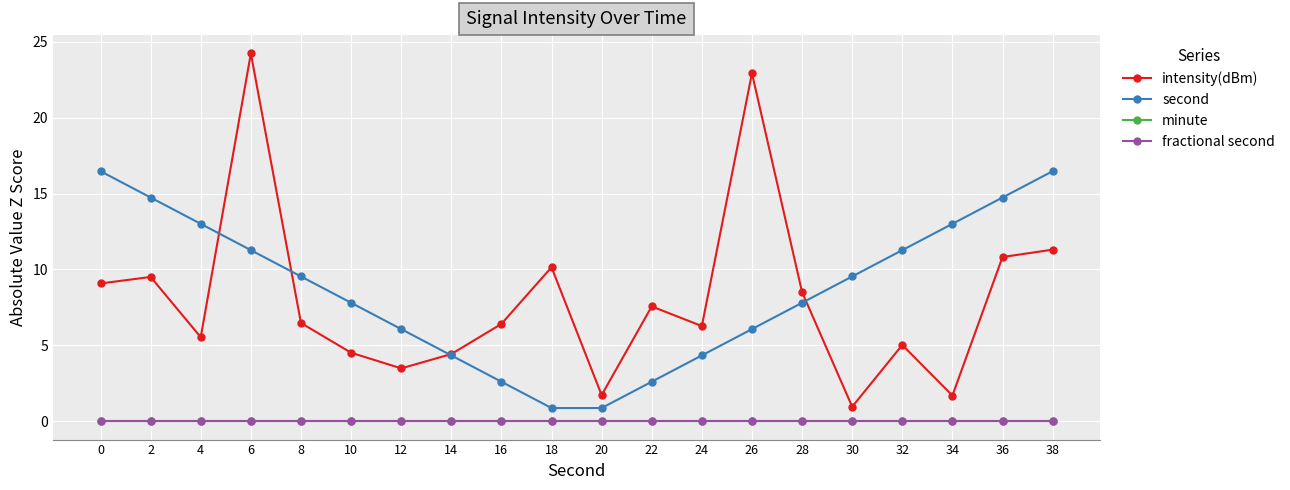

Is this an area chart (filled region under the line)?

No